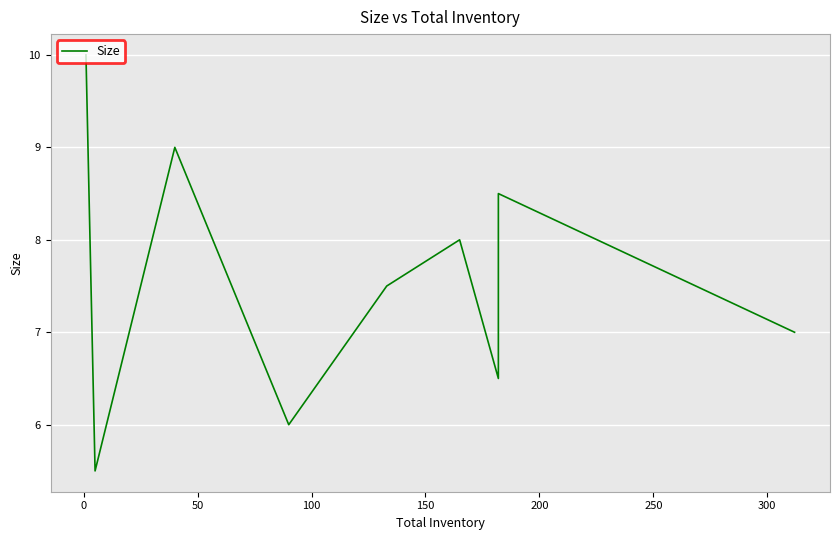

What is the greatest value displayed?

10.0